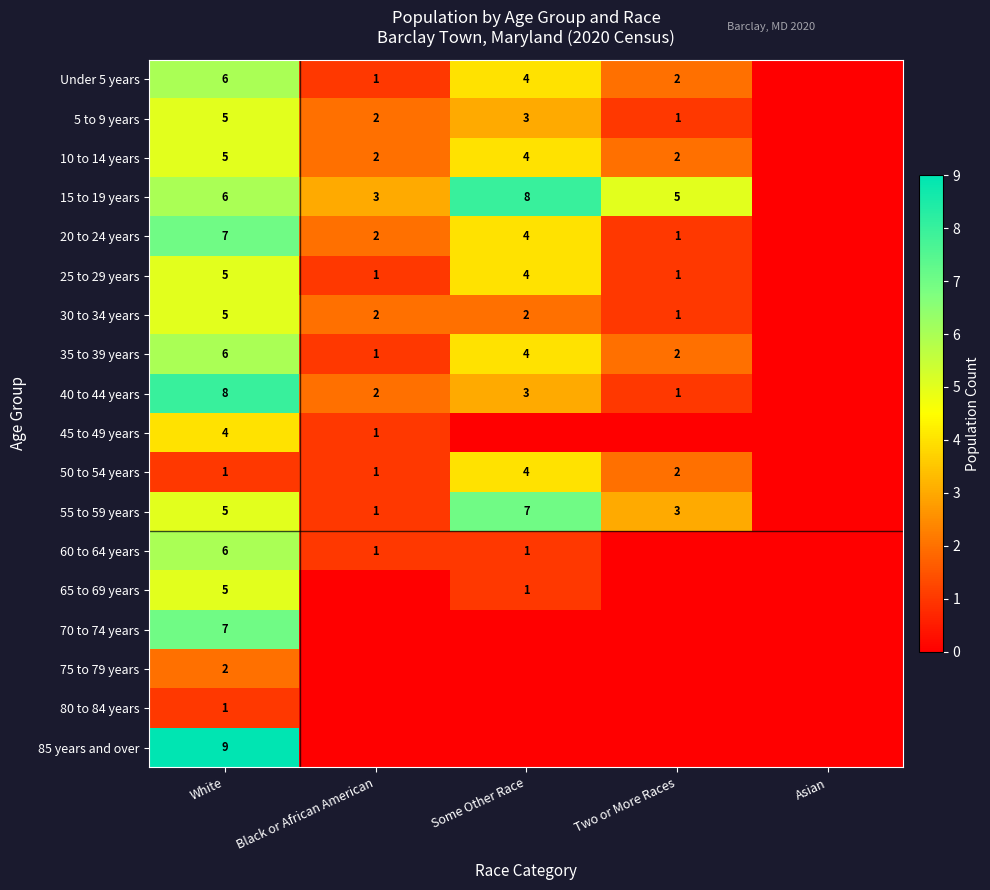

What is the total value across all series at White?

93